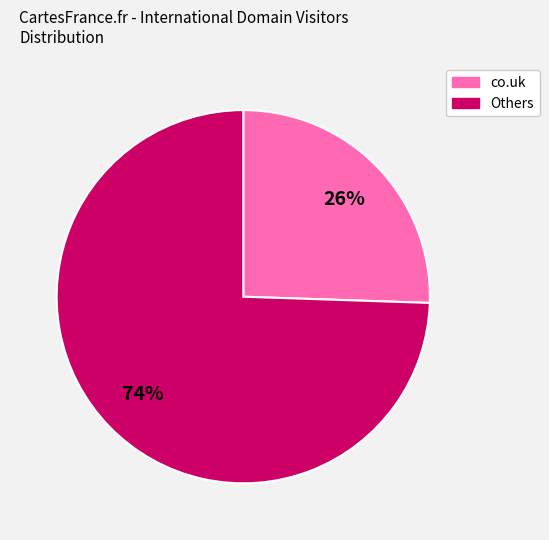

Which category has the smallest portion of the pie?

co.uk